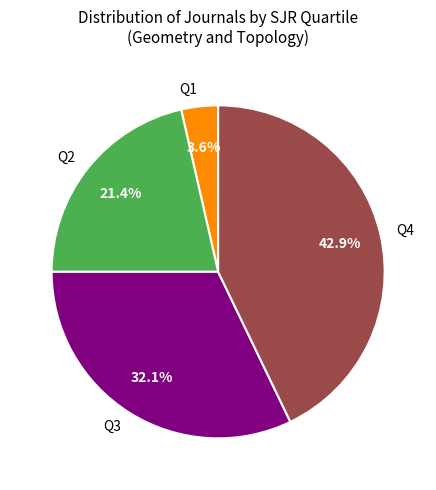

Rank the categories by value from lowest to highest.

Q1, Q2, Q3, Q4